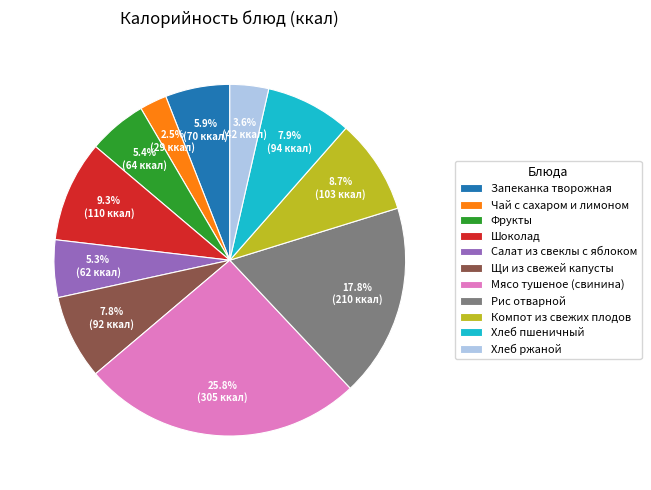

Is there a majority slice in this chart?

No